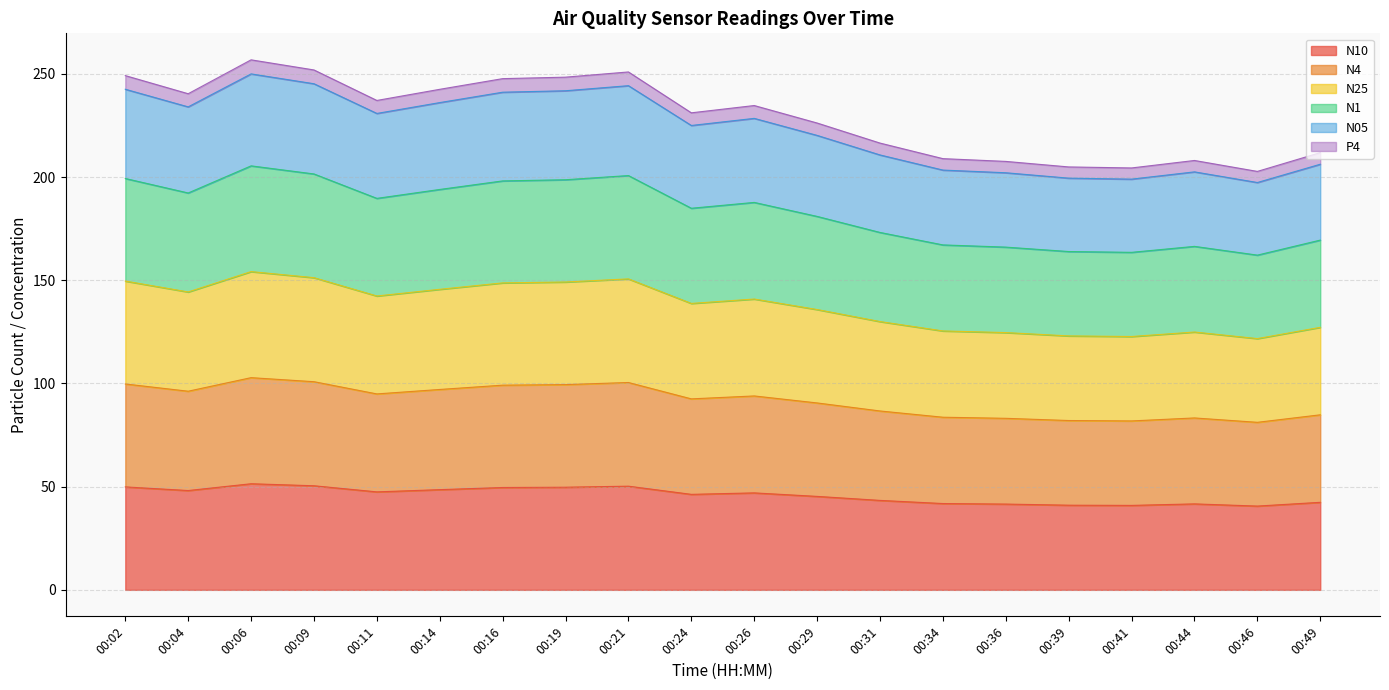

At which category does N4 reach its first local valley?

00:04